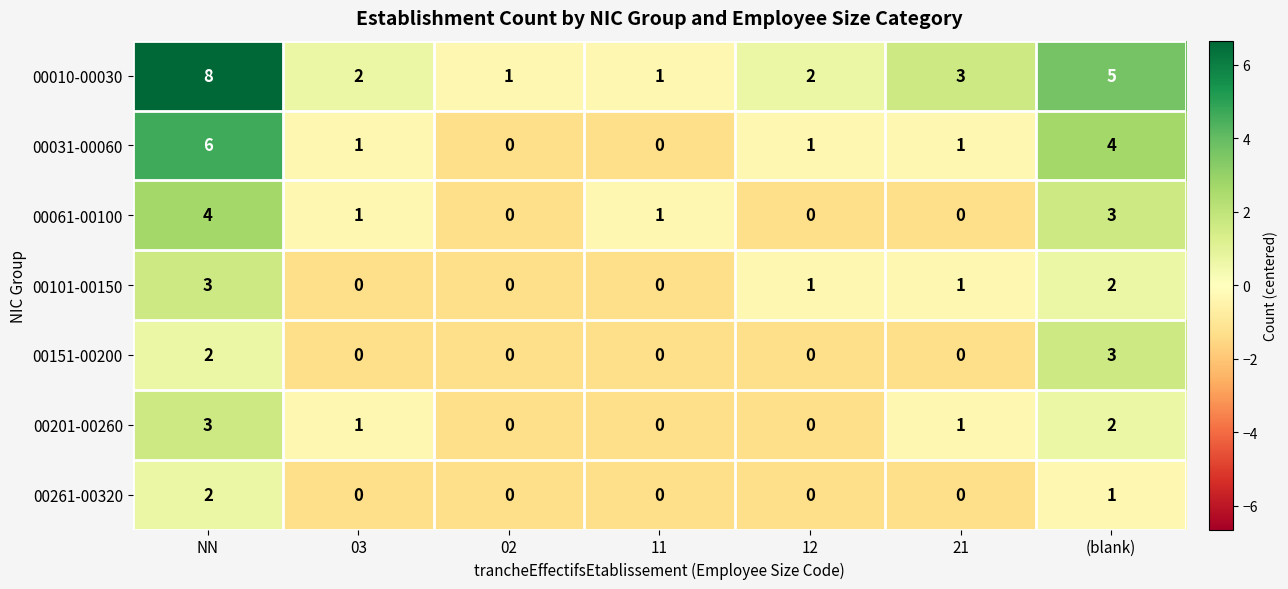

Is it true that 00031-00060 equals 10 at NN?

False